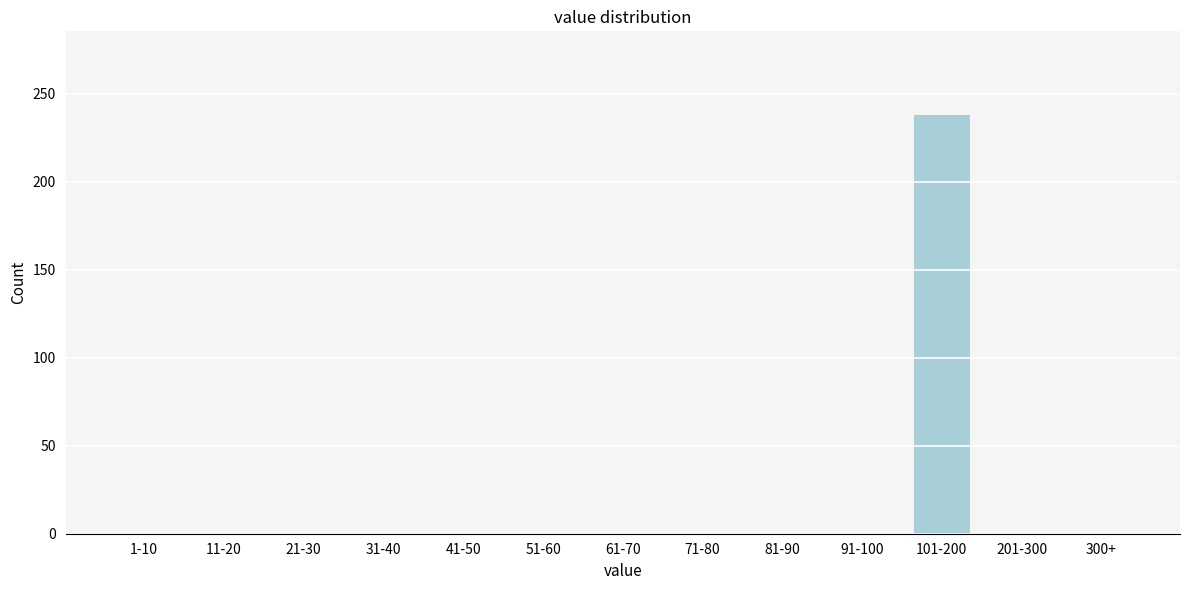

Reading right to left, what are all the values shown in this chart?

300+=0	201-300=0	101-200=238	91-100=0	81-90=0	71-80=0	61-70=0	51-60=0	41-50=0	31-40=0	21-30=0	11-20=0	1-10=0